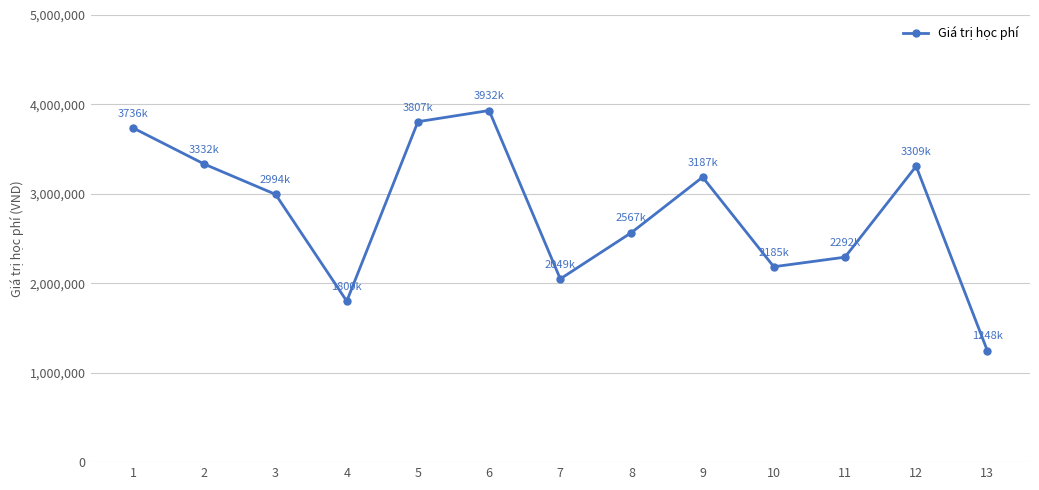

How many interior local valleys (lower than both neighbors) does the data have?

3